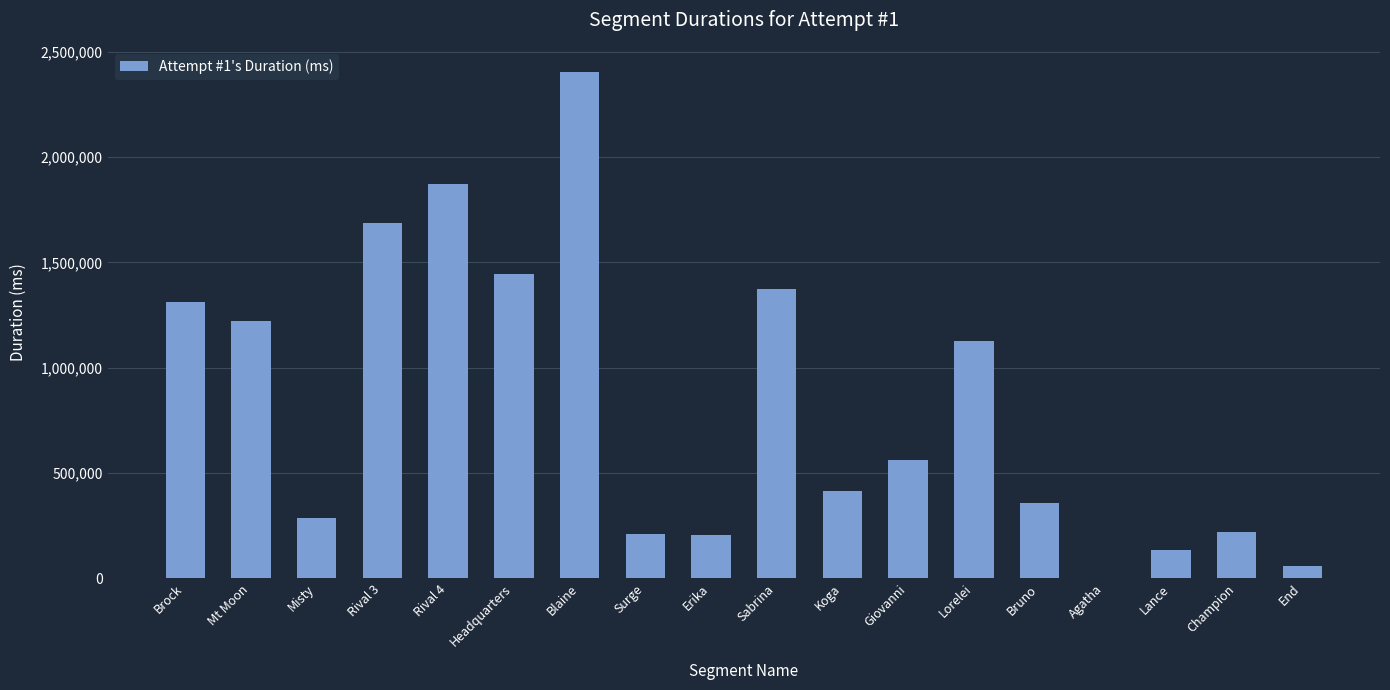

What is the change in value from Misty to Blaine?

+2116143